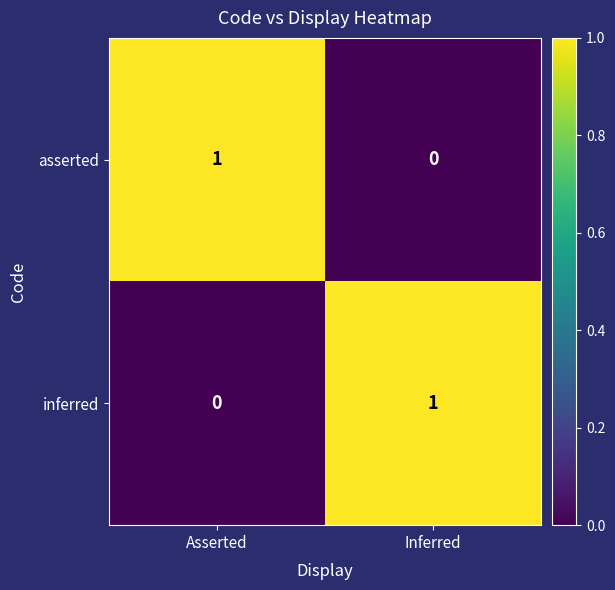

True or false: inferred has a value of 0 at Asserted.

True